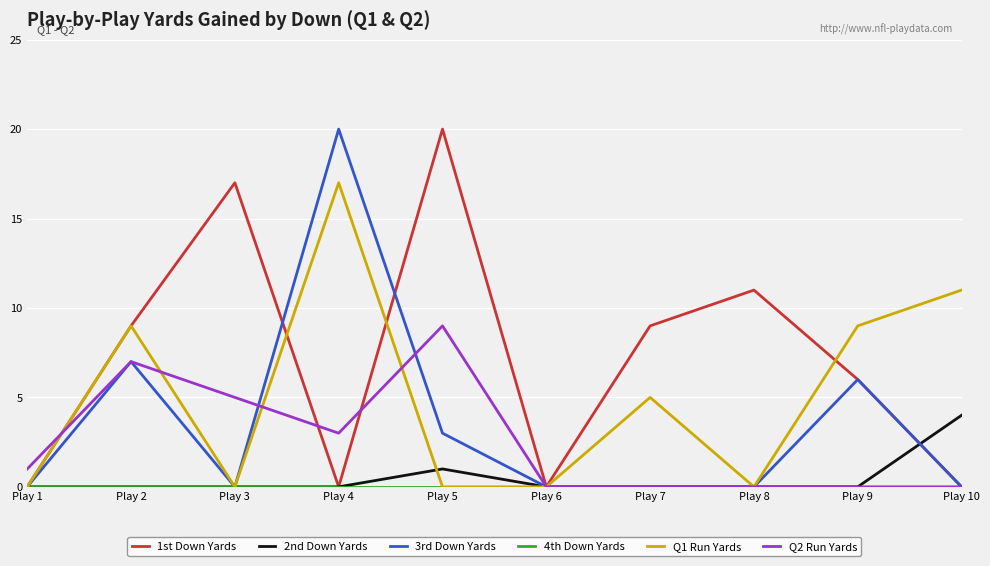

Which series has the largest total across all categories?

1st Down Yards